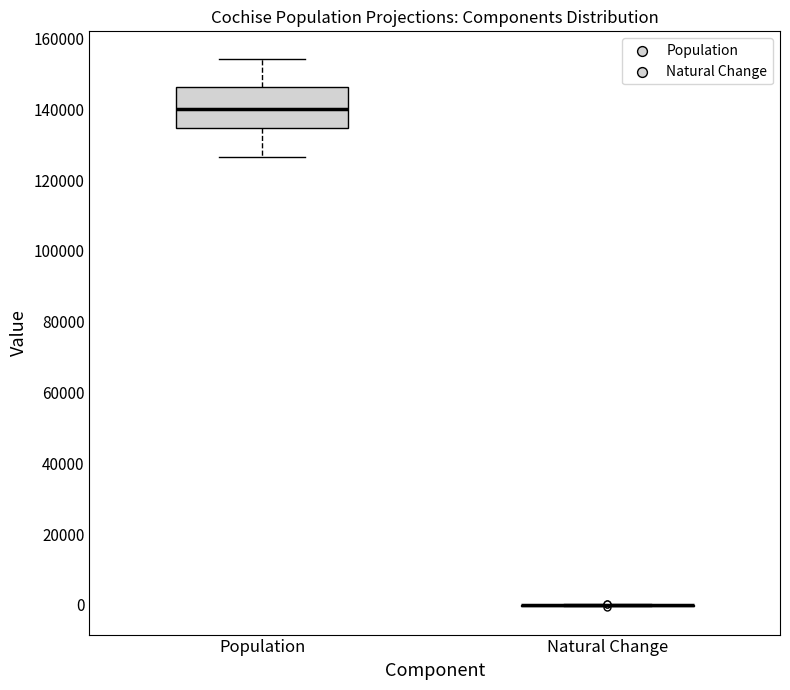

Reading left to right, transcribe this box plot: for each box, give where its median line is, the range the box spans, and where its two whiskers end, as read against the y-axis. The values are not printed on the chart, so give them approximately, as read against the axis.

Population: median 140000, box 134000 to 146000, whiskers 126000 to 154000
Natural Change: box collapsed to a line at 0, whiskers 0 to 0